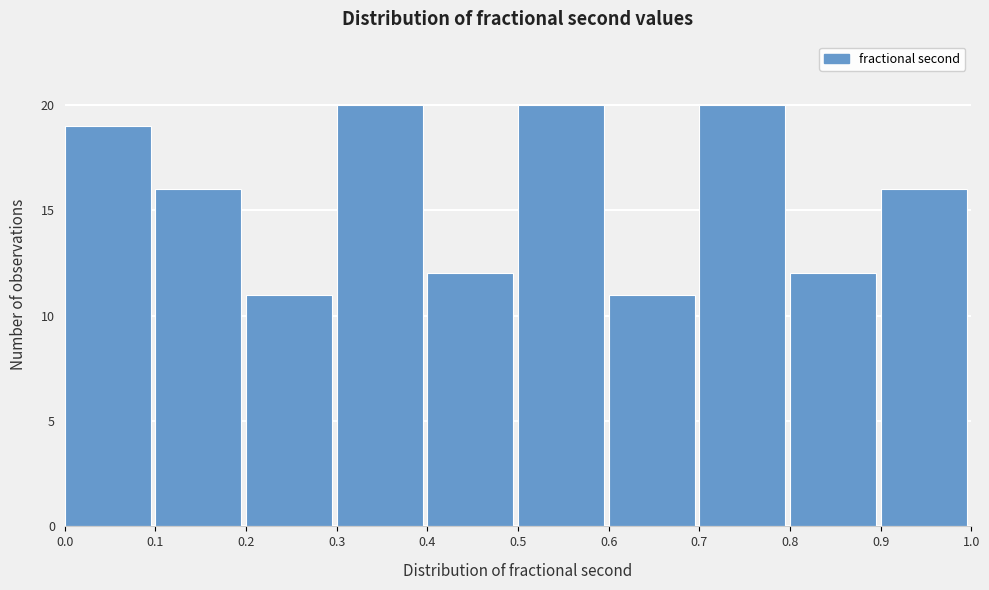

Reading left to right, list every bar in this chart as the range it spans on the x-axis followed by its height. The values are not printed on the chart, so give them approximately, as read against the axis.

0.0 to 0.1: 19
0.1 to 0.2: 16
0.2 to 0.3: 11
0.3 to 0.4: 20
0.4 to 0.5: 12
0.5 to 0.6: 20
0.6 to 0.7: 11
0.7 to 0.8: 20
0.8 to 0.9: 12
0.9 to 1.0: 16